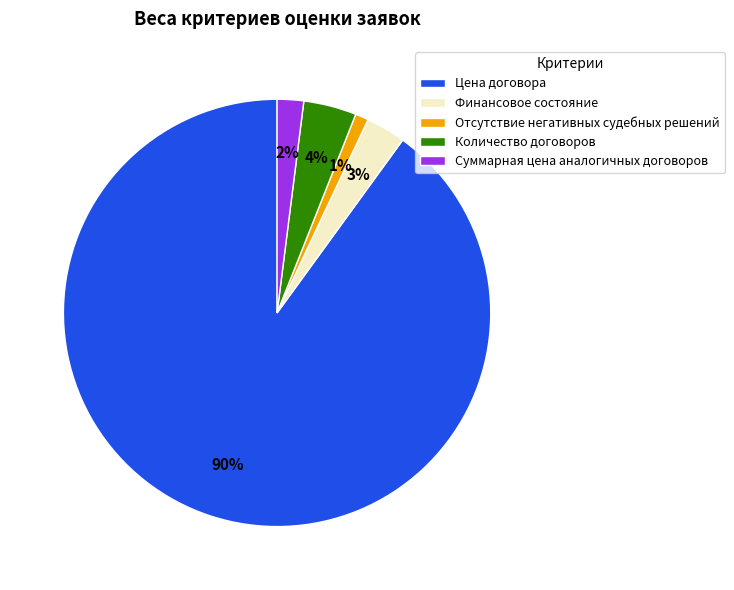

Does any single category account for the majority?

Yes